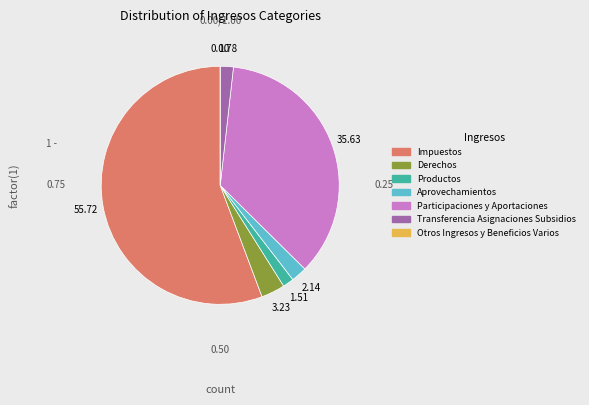

What is the largest slice in the pie chart?

Impuestos